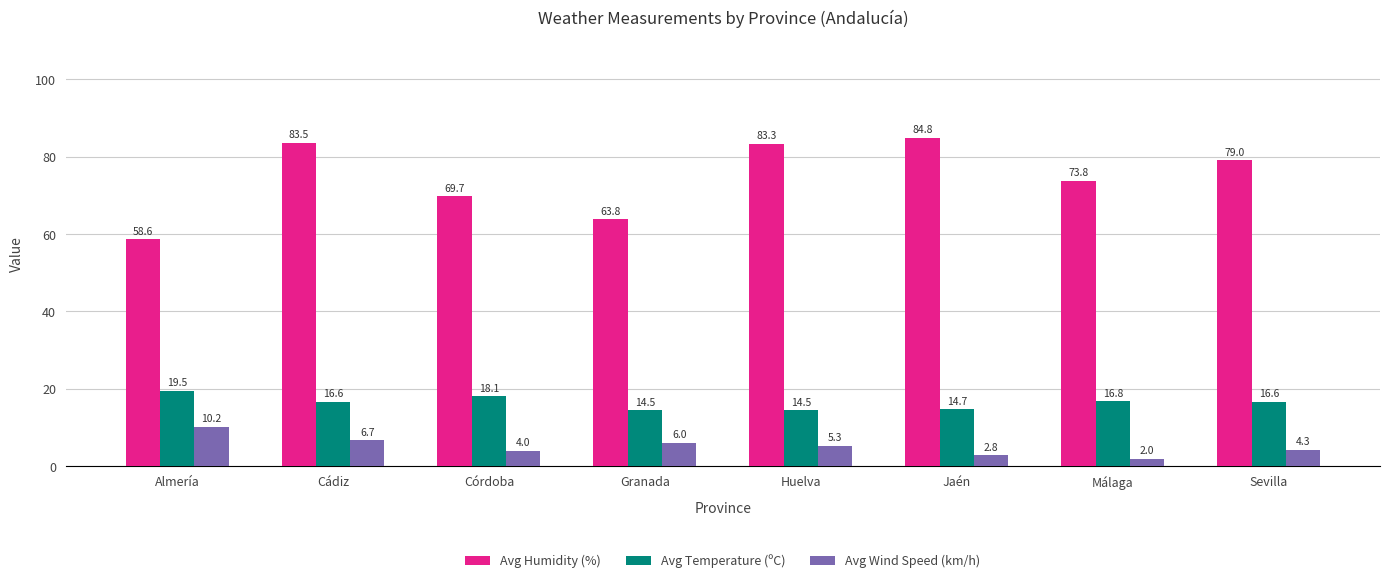

Read the Avg Wind Speed (km/h) value at Málaga.

2.0